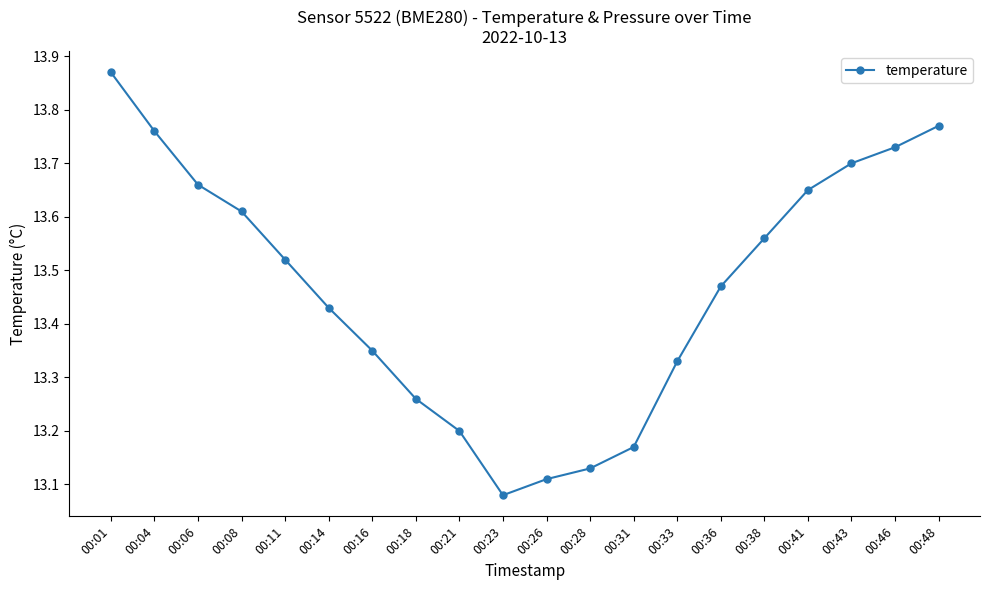

Approximately how many times larger is the value at 00:01 compared to 00:18?

1.0